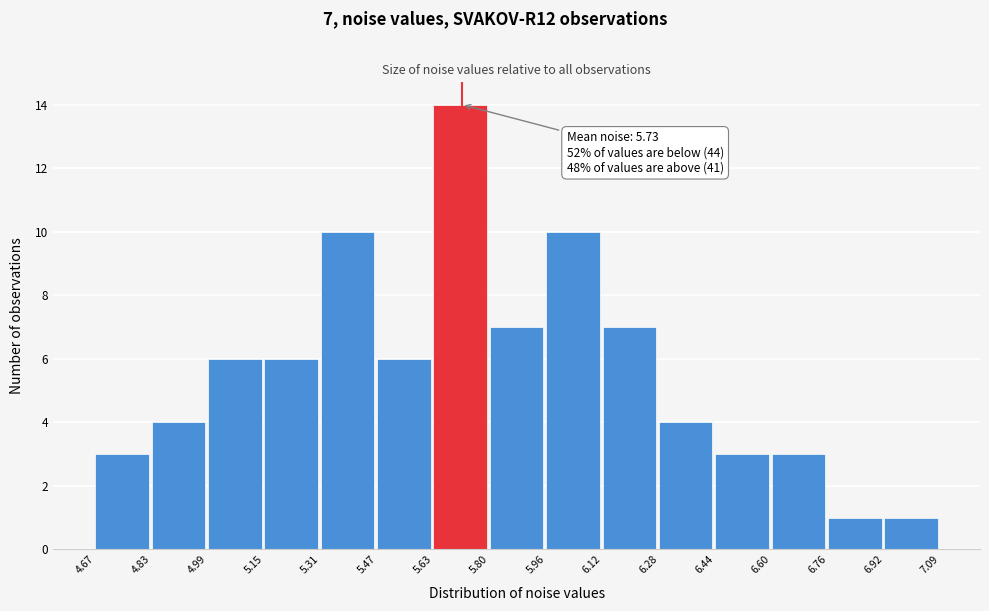

Which range on the x-axis has the tallest bar?

5.63 to 5.80